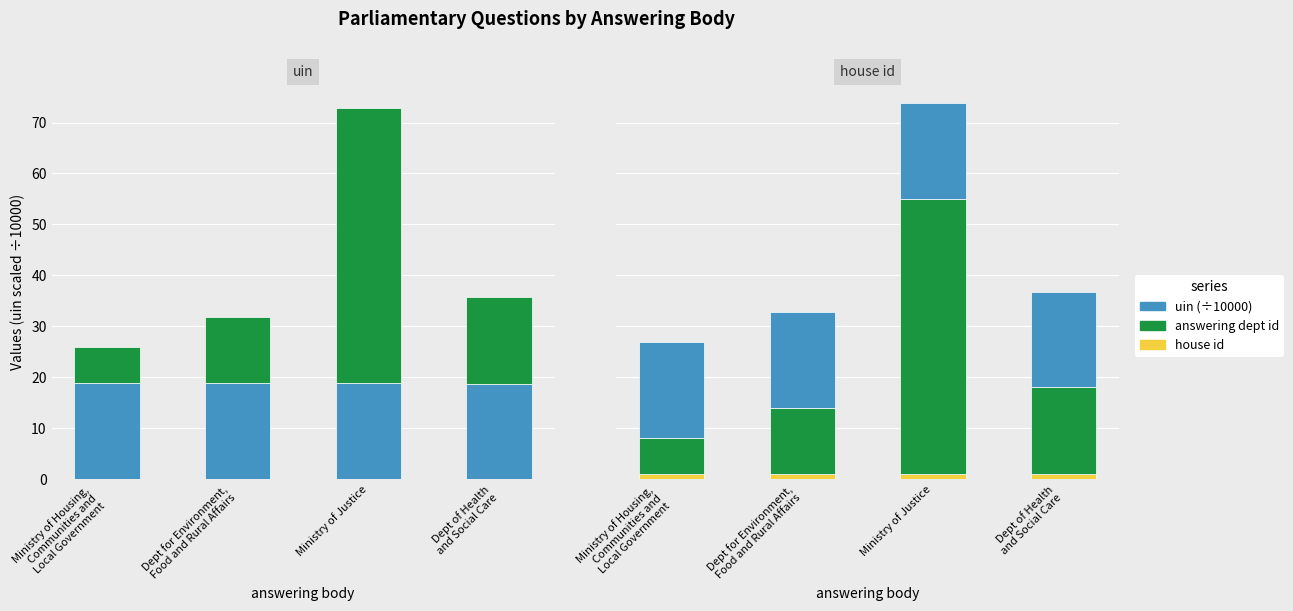

Count the number of data series in this chart.

3